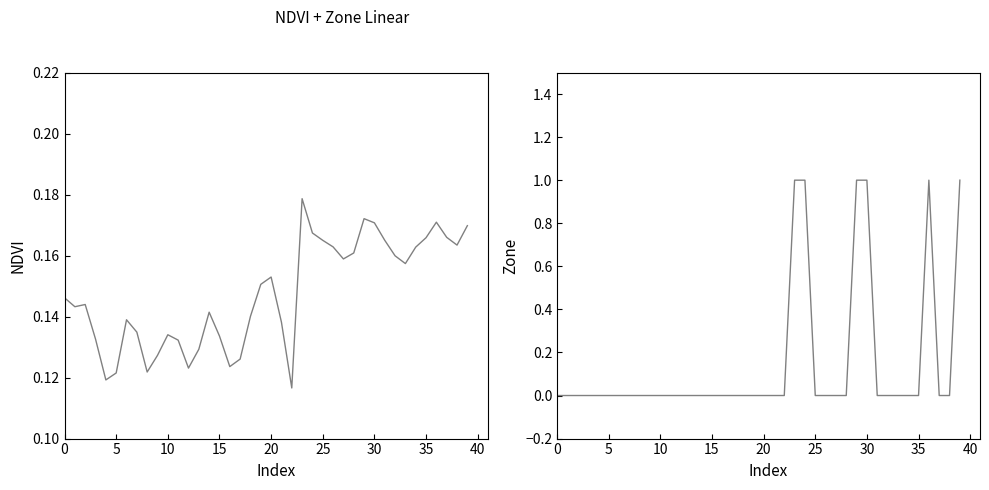

At which label does NDVI reach its minimum?

22